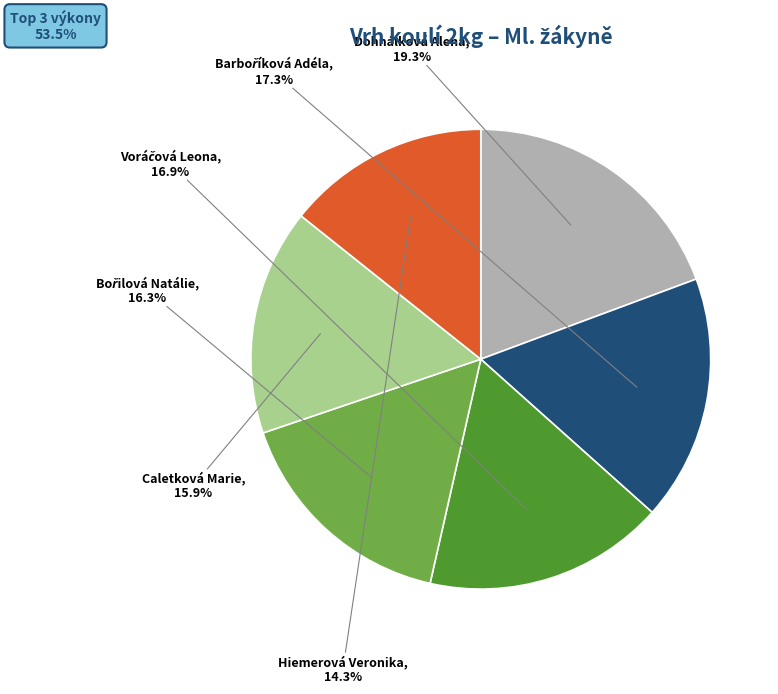

To the nearest percent, what is the difference between the largest and smallest slice percentages?

5%